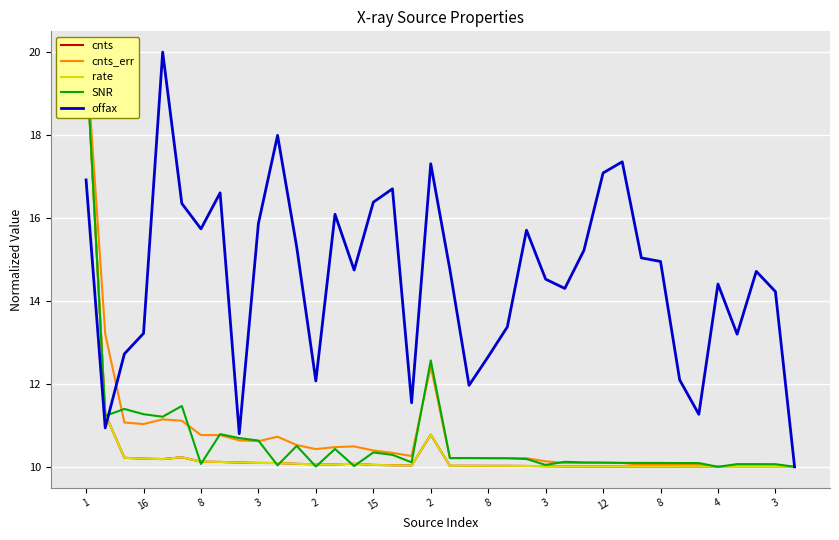

Does the chart display data point markers on the line(s)?

No